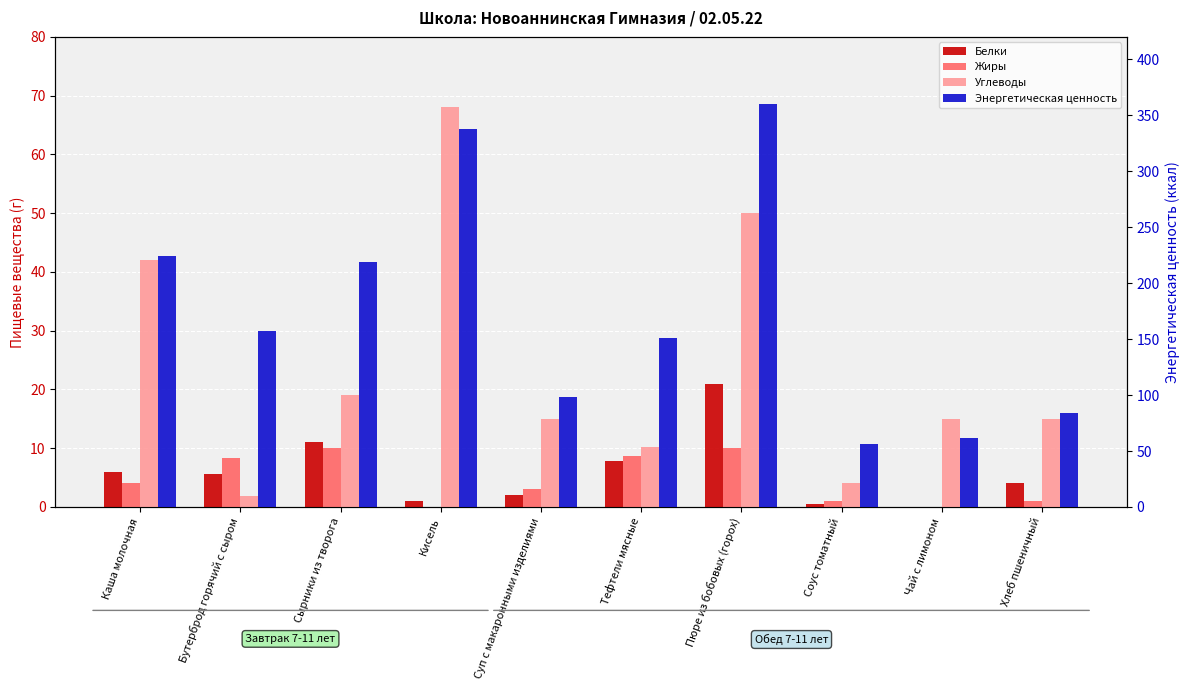

Rank the categories by Жиры value from highest to lowest.

Сырники из творога, Пюре из бобовых (горох), Тефтели мясные, Бутерброд горячий с сыром, Каша молочная, Суп с макаронными изделиями, Соус томатный, Хлеб пшеничный, Кисель, Чай с лимоном